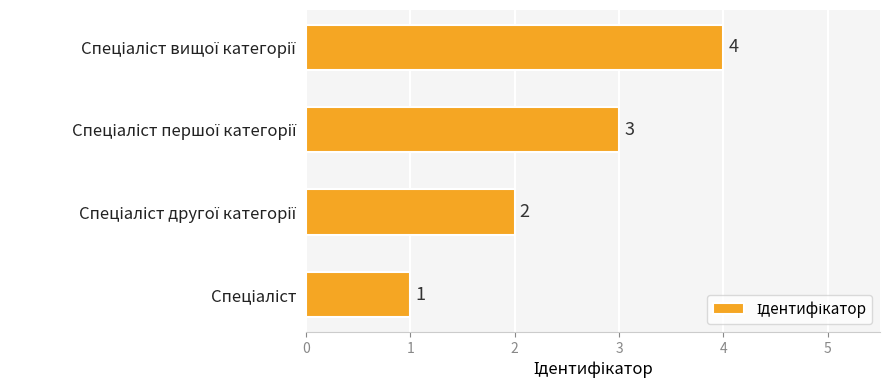

What is the sum of all values?

10